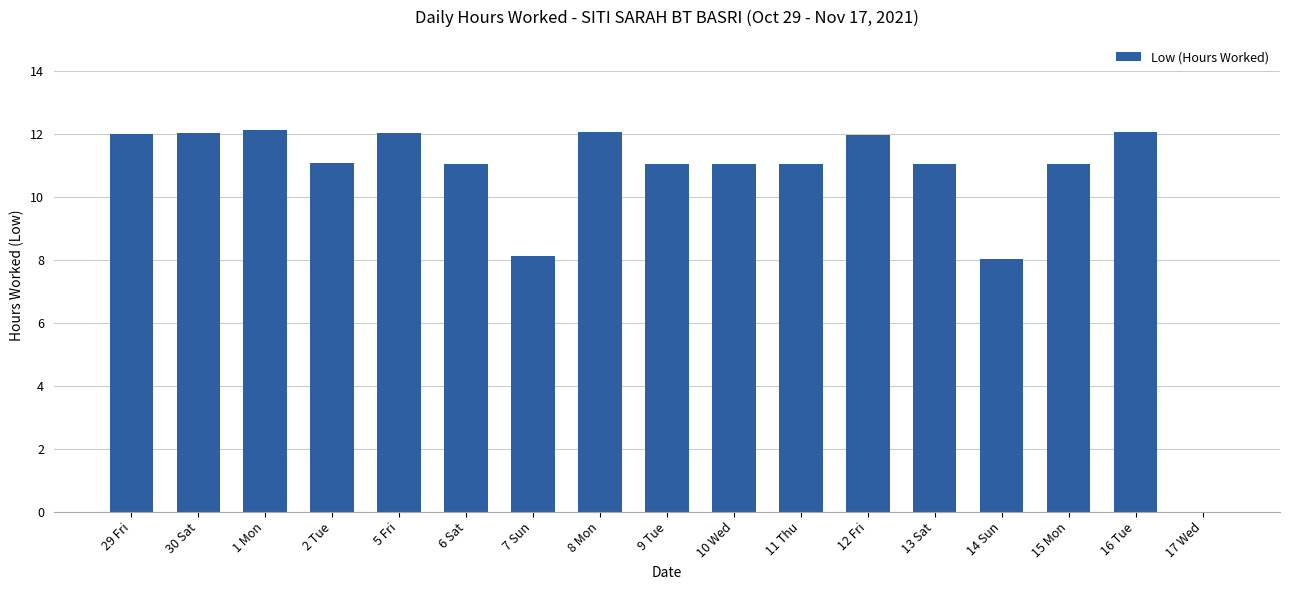

Are the bars horizontal?

No